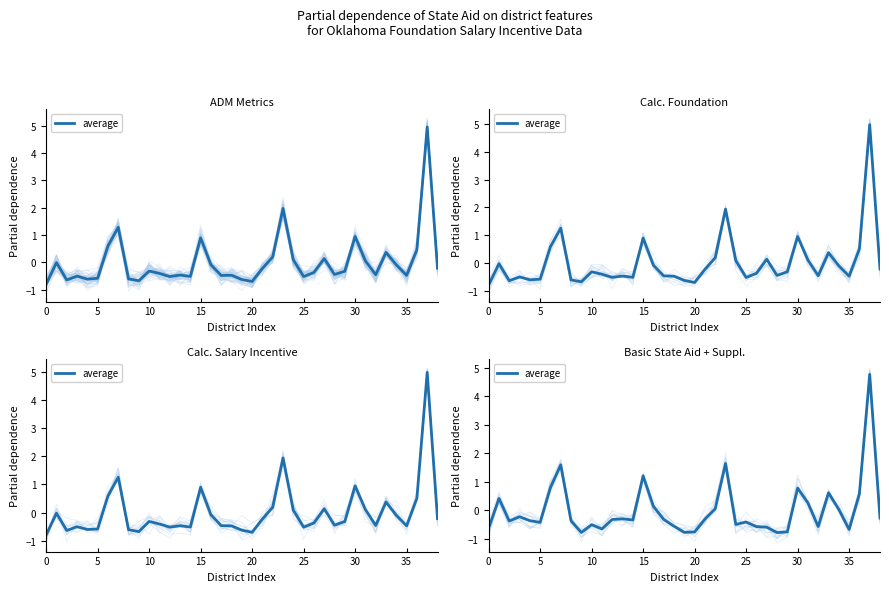

Reading left to right, what are all the values shown in this chart?

-0.6	0.4	-0.4	-0.2	-0.4	-0.4	0.8	1.6	-0.4	-0.8	-0.5	-0.6	-0.3	-0.3	-0.3	1.2	0.1	-0.3	-0.6	-0.8	-0.8	-0.3	0.1	1.6	-0.5	-0.4	-0.6	-0.6	-0.8	-0.8	0.8	0.3	-0.6	0.6	0.0	-0.7	0.6	4.8	-0.3